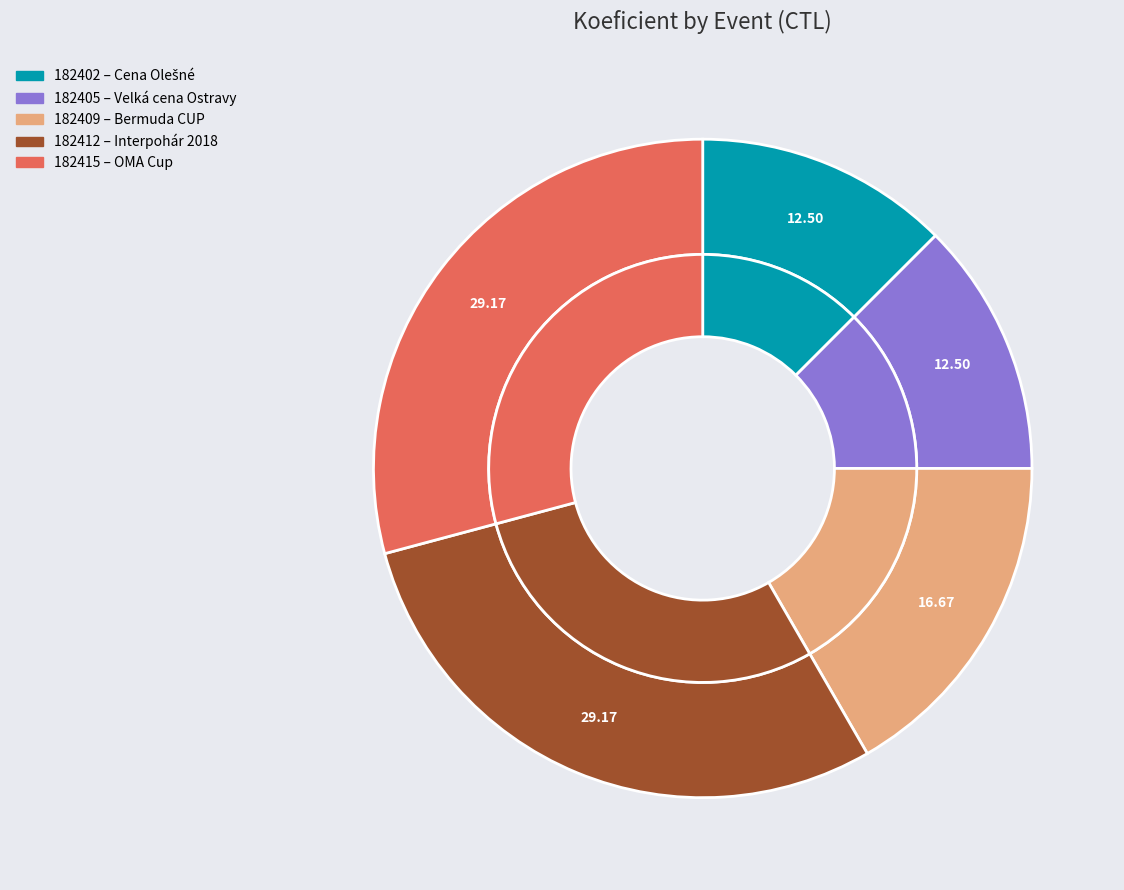

True or false: 182415 accounts for 29% of the total.

True